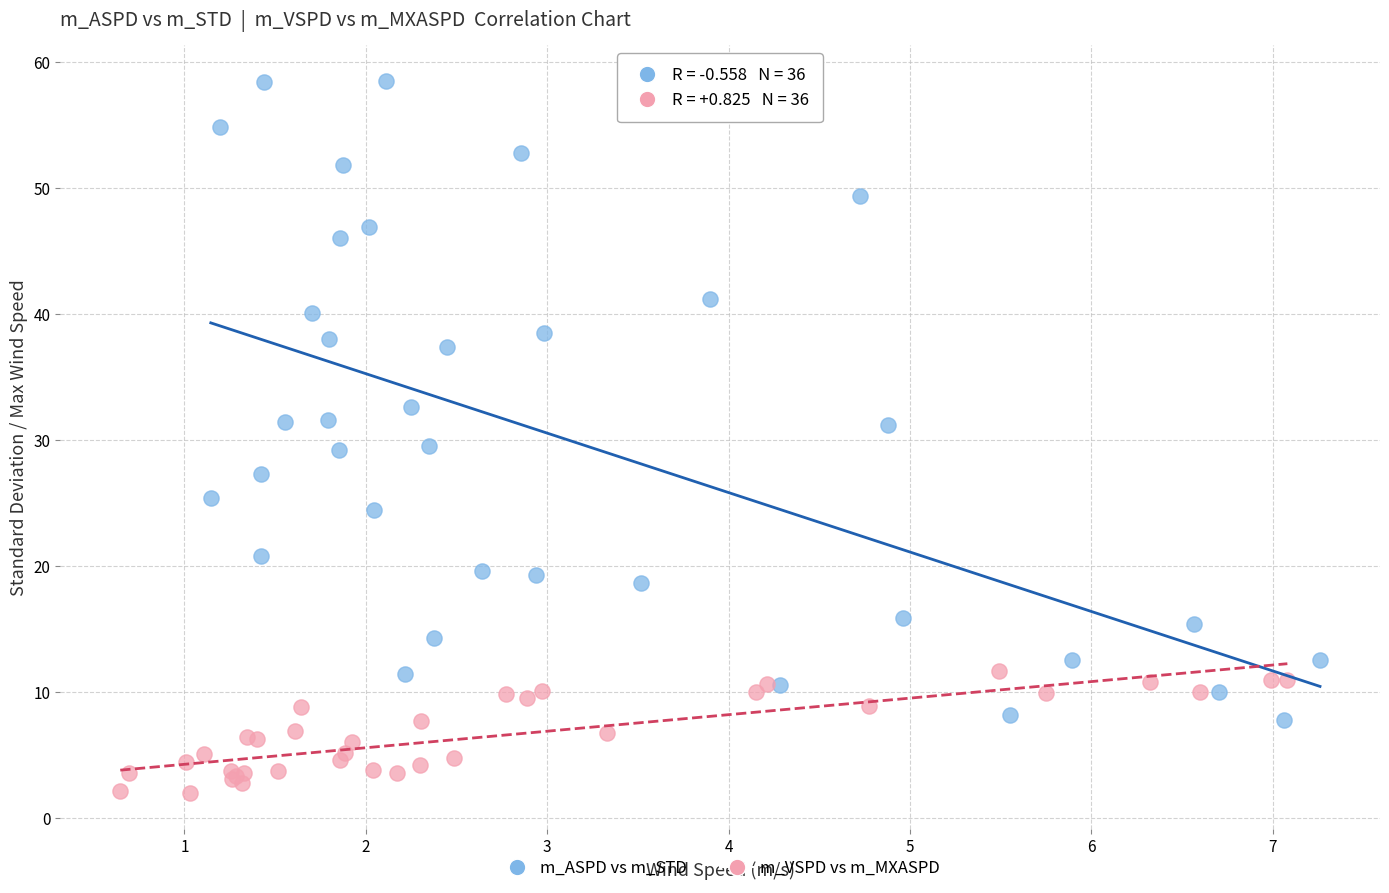

What are all the series names shown in the legend?

m_ASPD vs m_STD, m_VSPD vs m_MXASPD